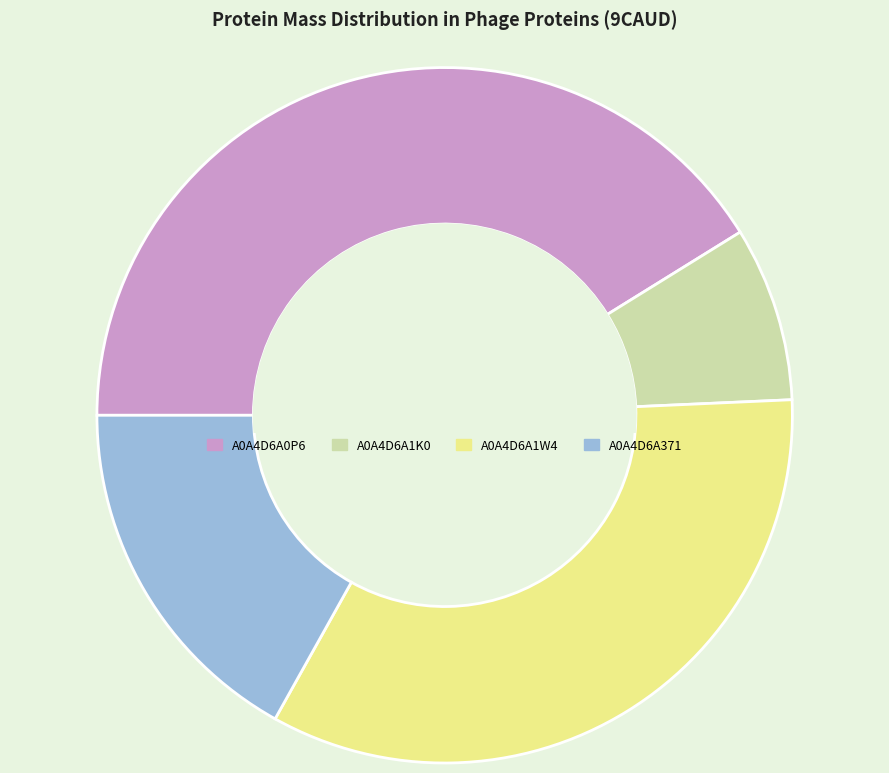

The A0A4D6A371 slice represents 17% of the pie. True or false?

True